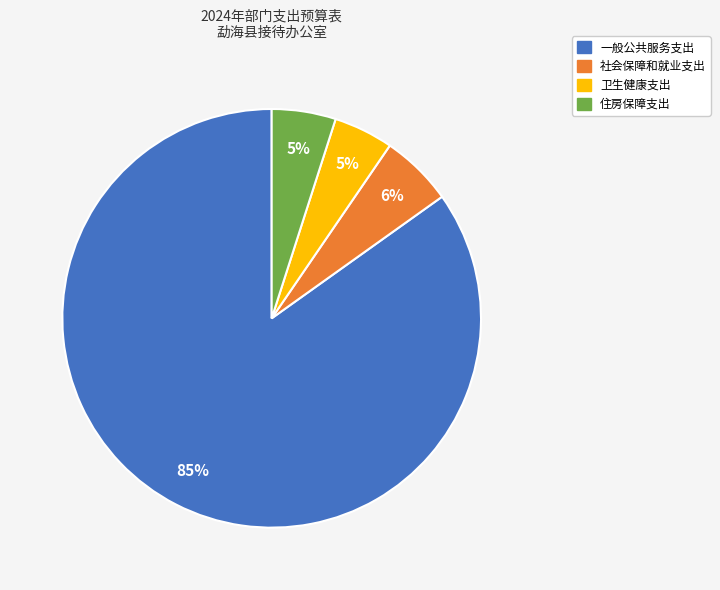

Which has a higher value, 住房保障支出 or 社会保障和就业支出?

社会保障和就业支出